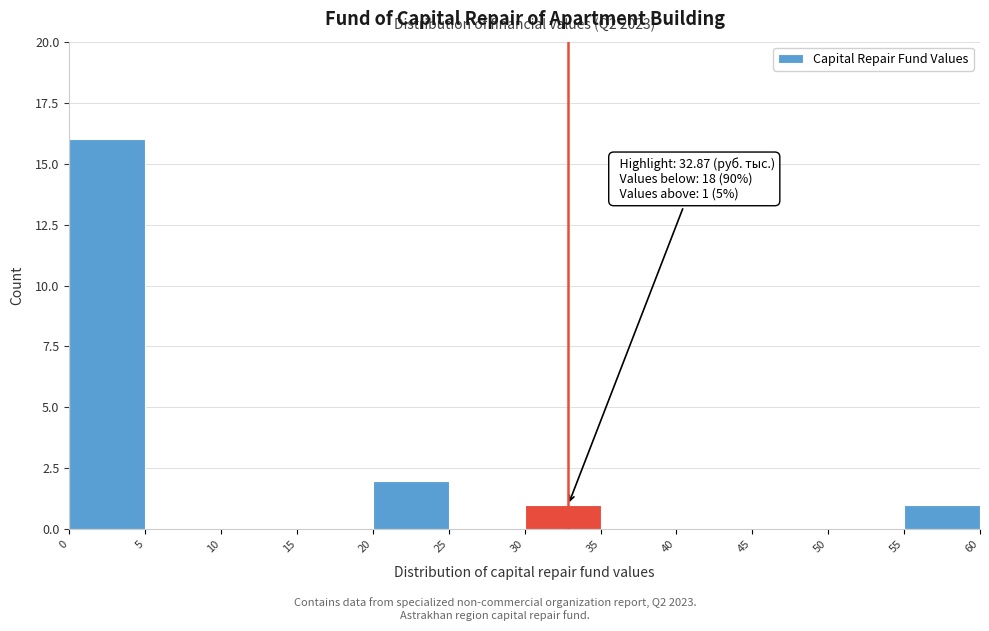

Which range on the x-axis has the tallest bar?

0 to 5